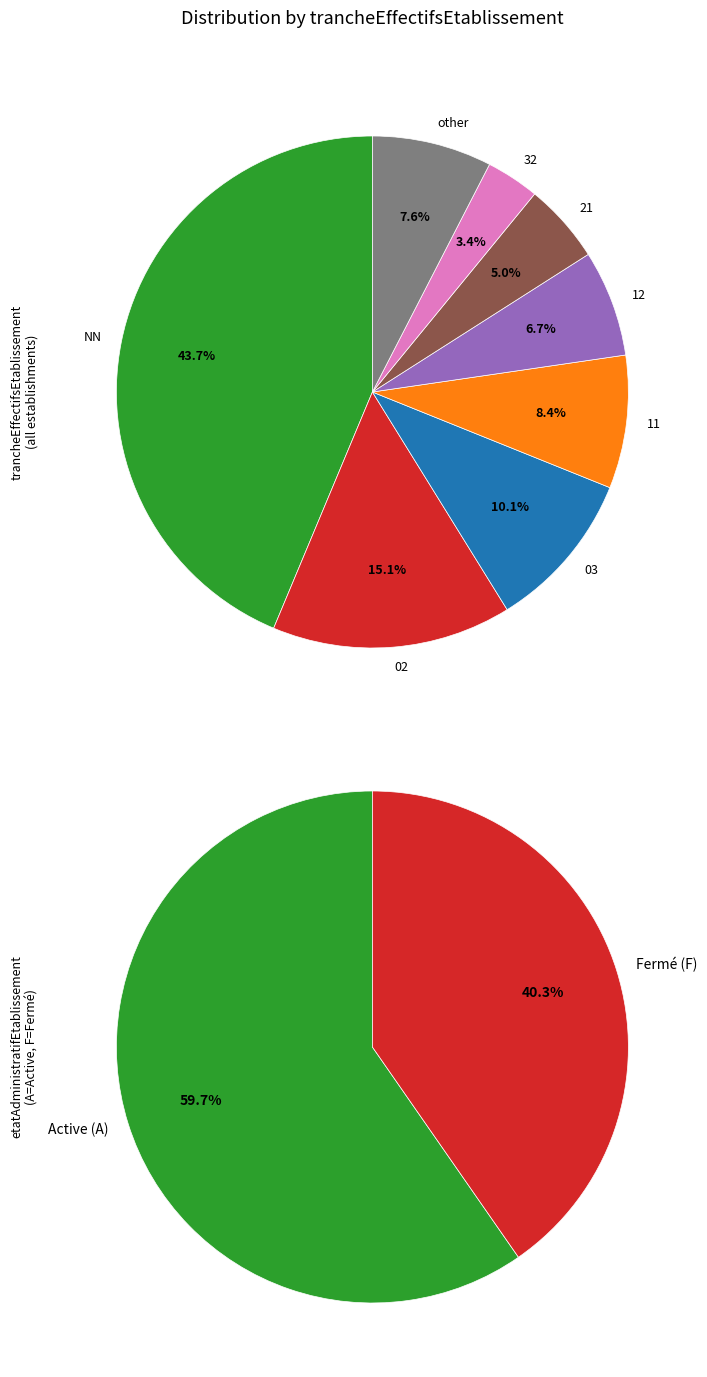

How many segments does this pie chart have?

8